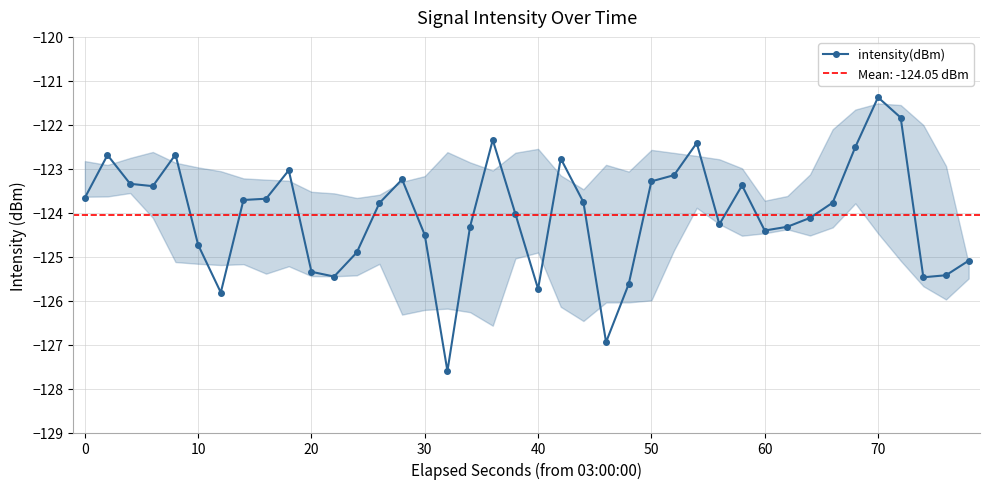

What is the maximum value for intensity(dBm)?

-121.4